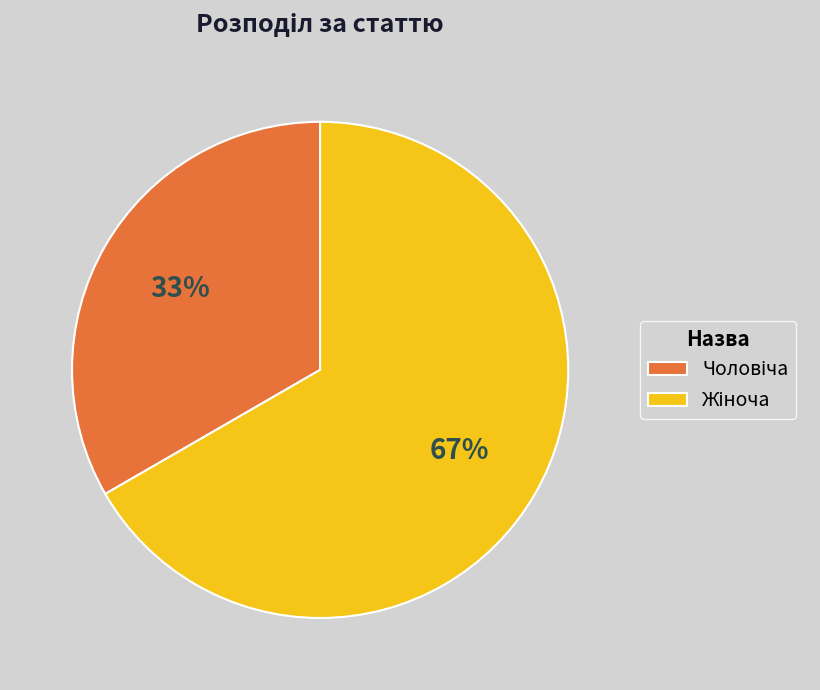

Is there any slice that represents more than half of the pie?

Yes